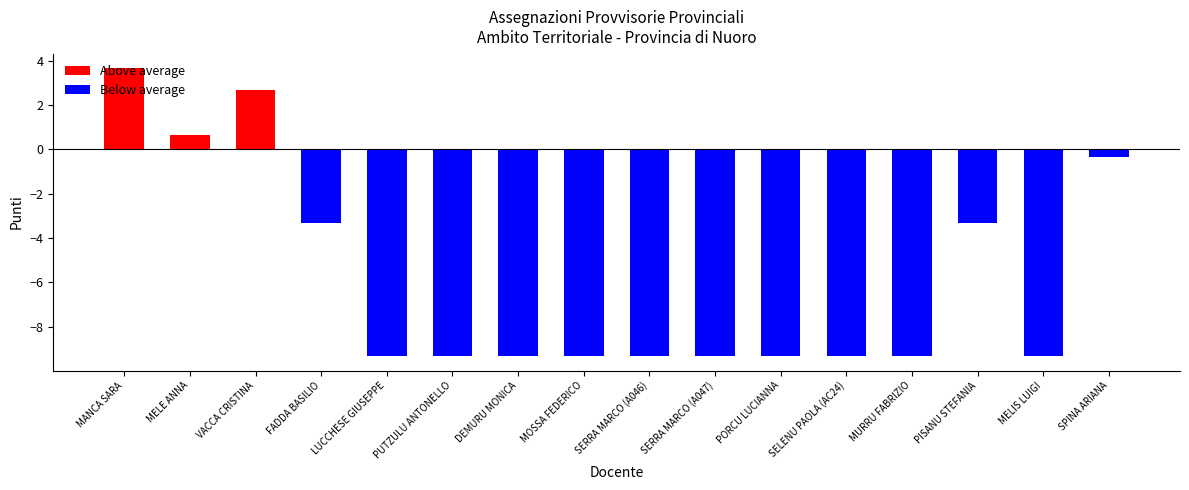

How many data points does each series have?

16